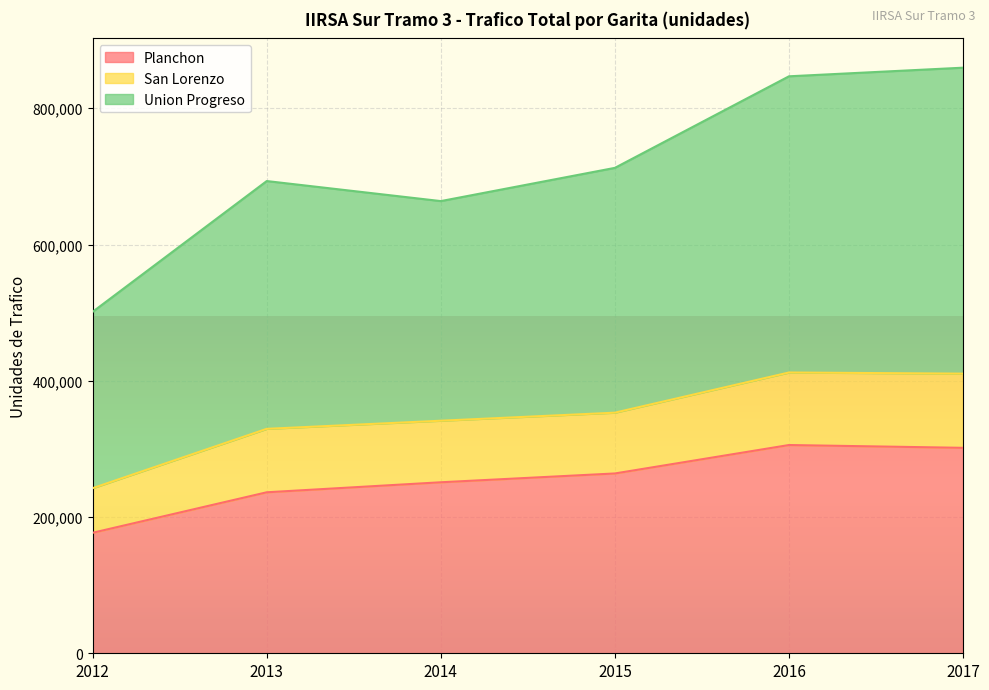

Where does the Planchon series first go above 263938?

2016